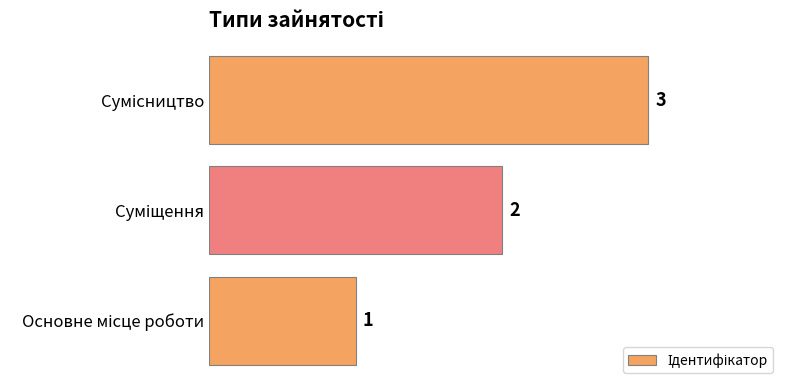

What is the maximum value shown in the chart?

3